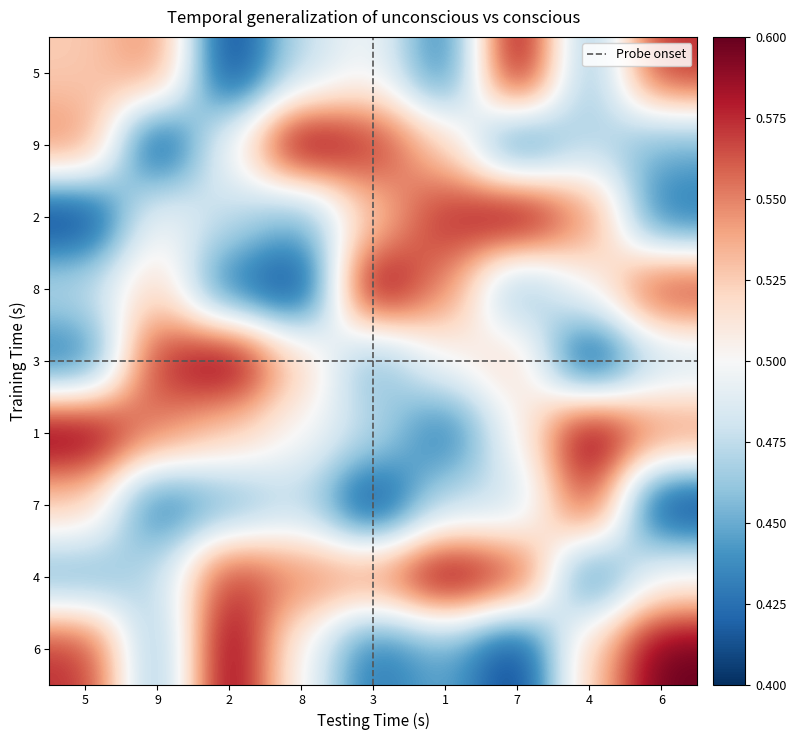

Is it true that 2 equals 0.6 at 6?

False